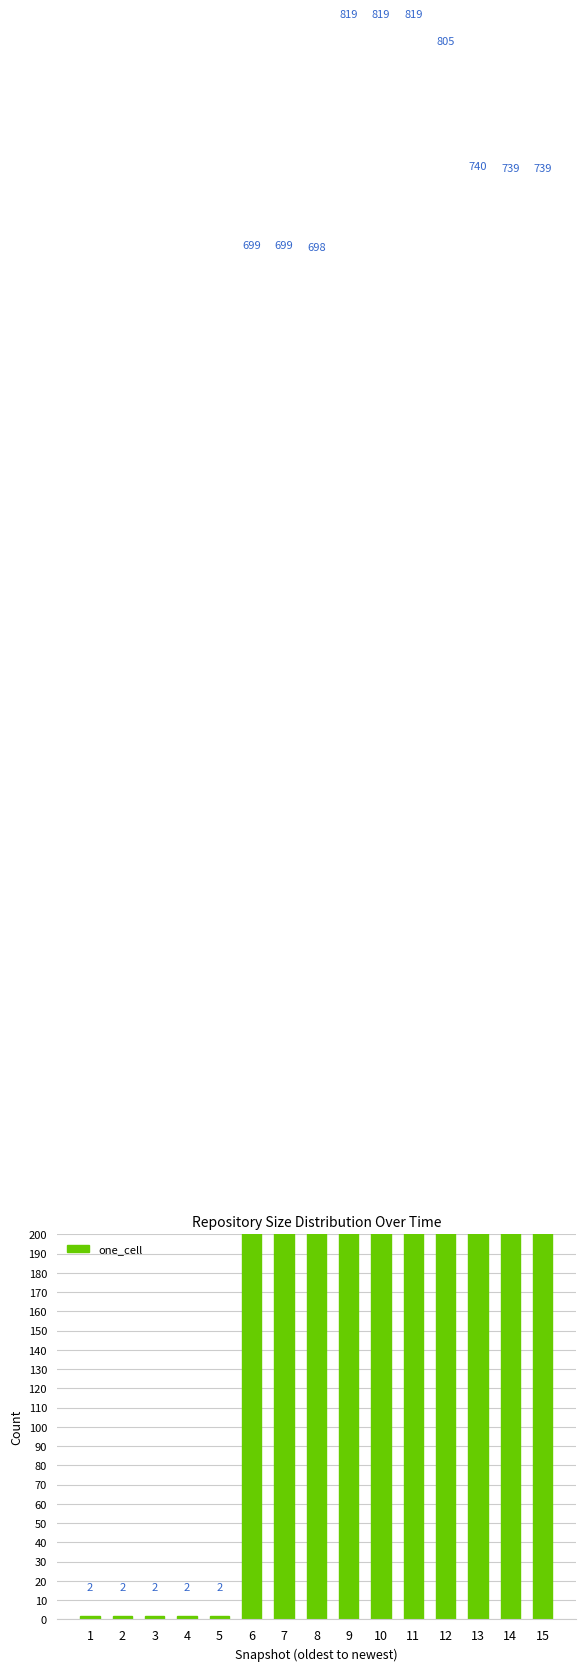

What is the change in value from 2 to 14?

+737